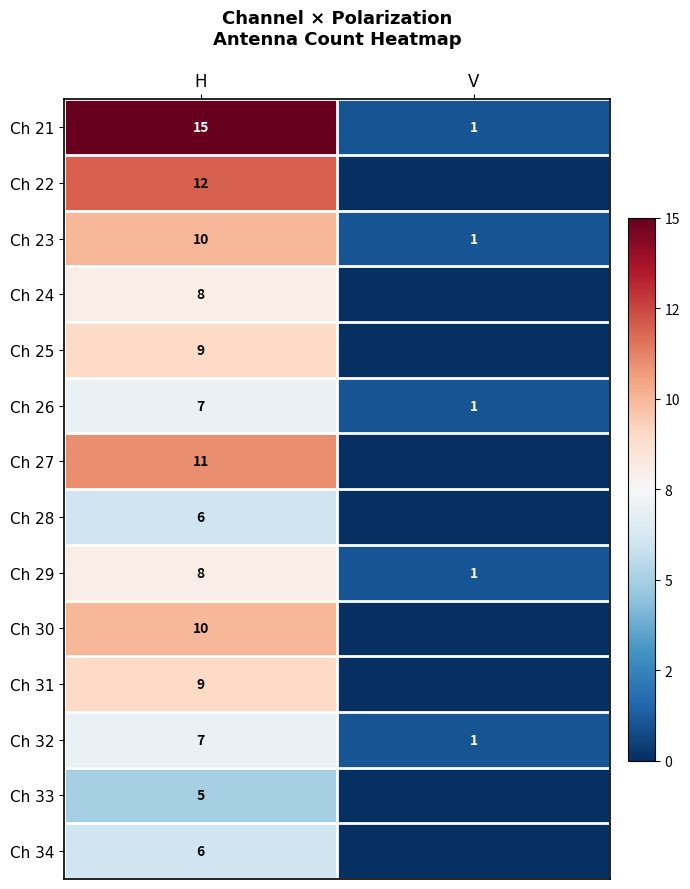

At which category does the chart reach its peak across all series?

H